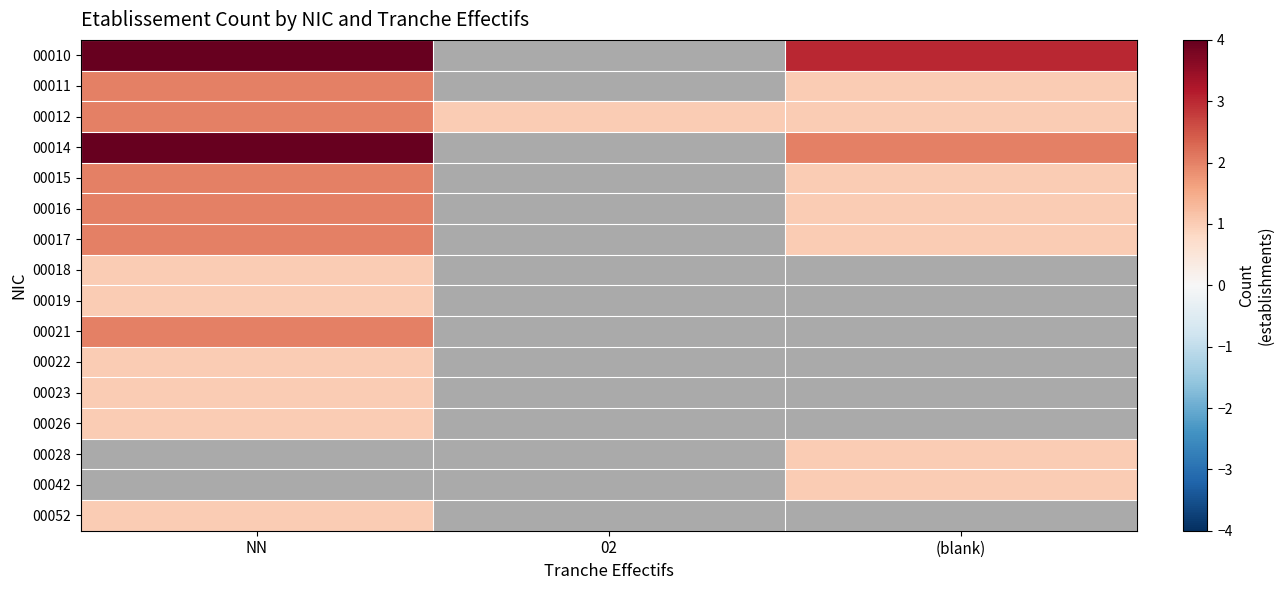

Rank the series at 02 from highest to lowest value.

00010, 00011, 00012, 00014, 00015, 00016, 00017, 00018, 00019, 00021, 00022, 00023, 00026, 00028, 00042, 00052